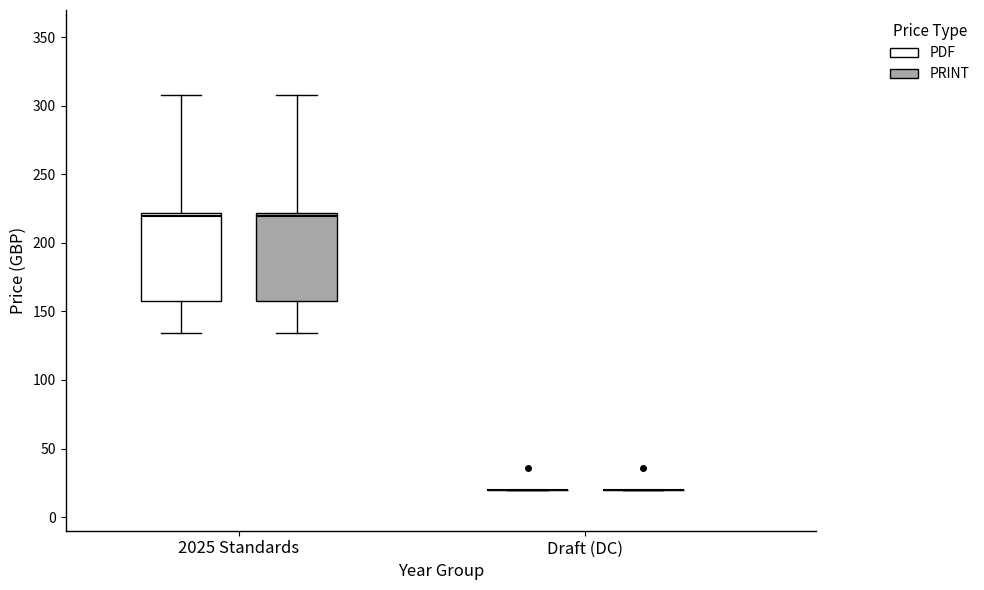

Where does the upper whisker of the box for 2025 Standards (PRINT) end on the y-axis? The values are not printed on the chart, so give them approximately, as read against the axis.

310